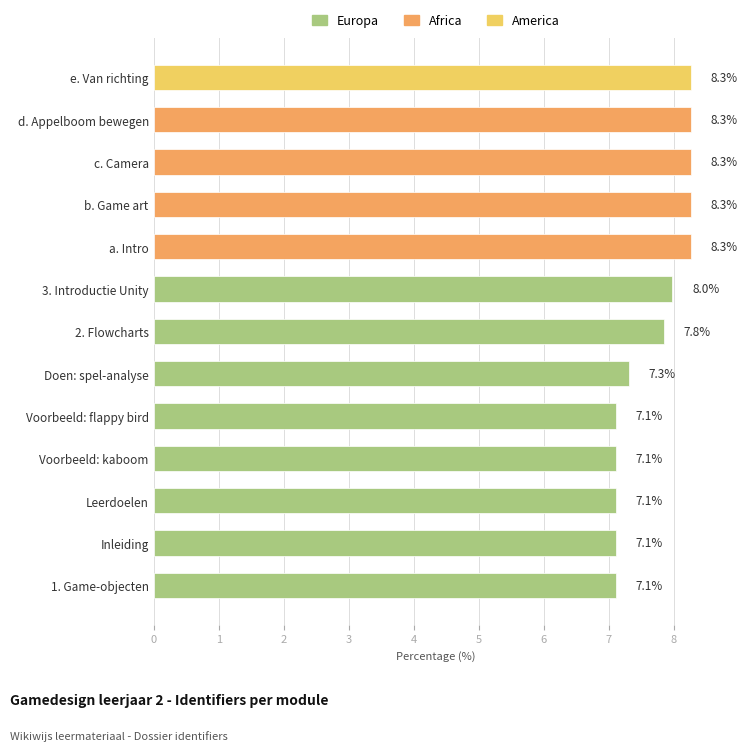

Reading top to bottom, extract all data points from this chart.

8.3	8.3	8.3	8.3	8.3	8.0	7.8	7.3	7.1	7.1	7.1	7.1	7.1